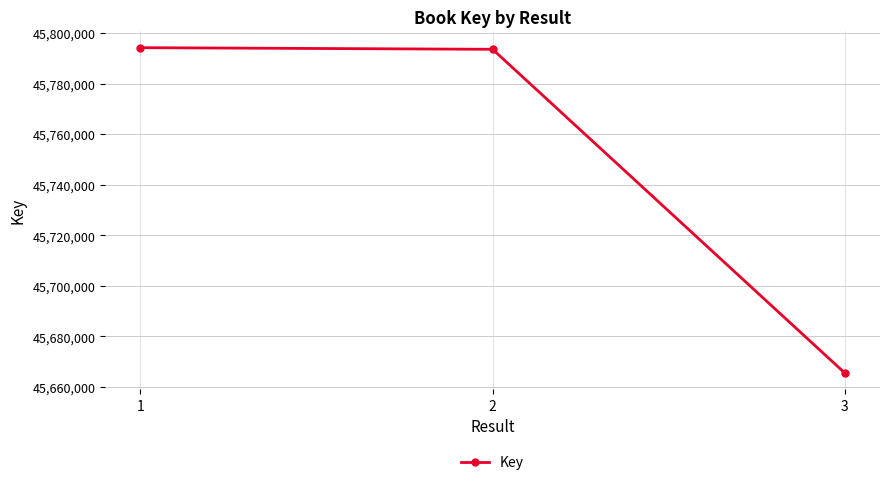

What is the value of the 3rd point from the left?

45665536